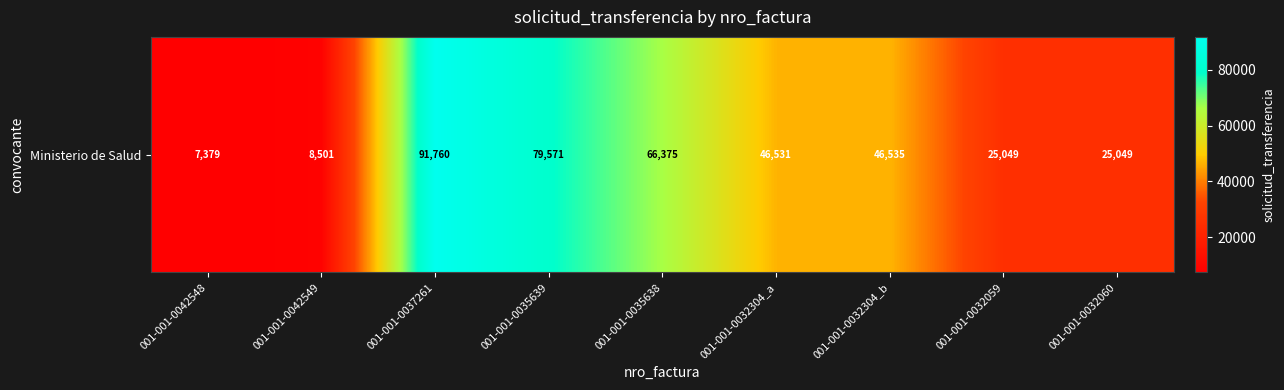

Which category has the lowest value across all series?

001-001-0042548